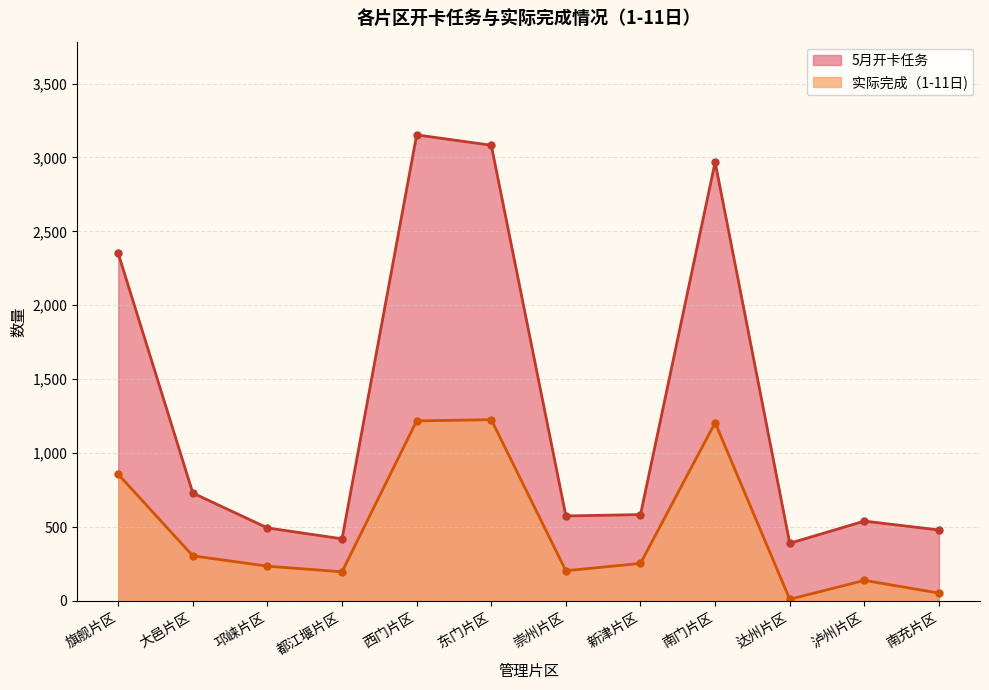

Between 南充片区 and 崇州片区, which is larger?

崇州片区